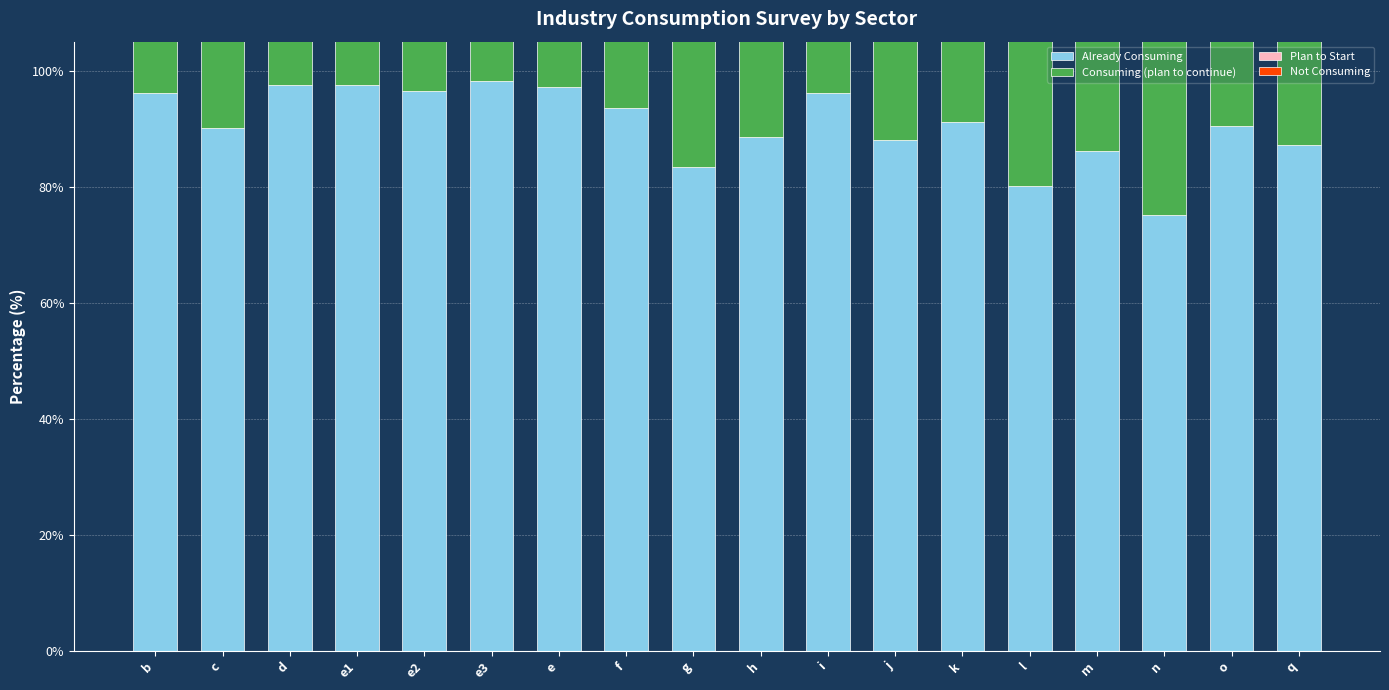

Is it true that Plan to Start equals 3.9 at e1?

False